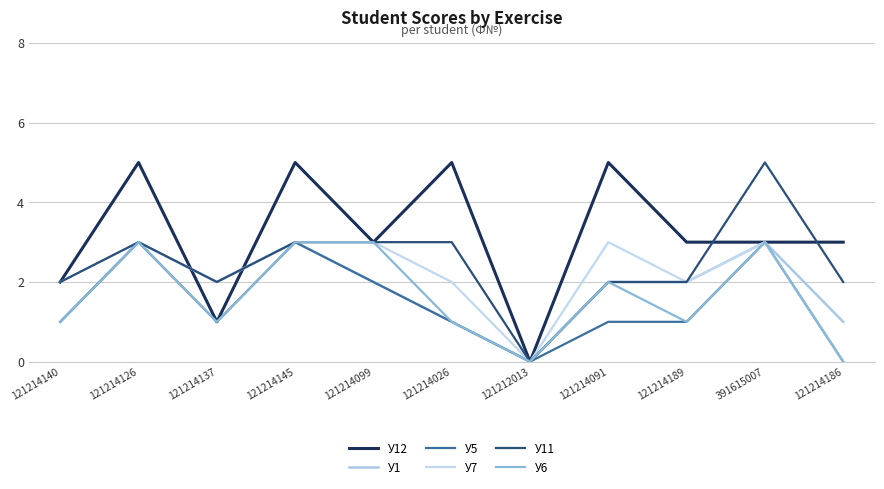

Which category has the lowest value in the У5 series?

121212013